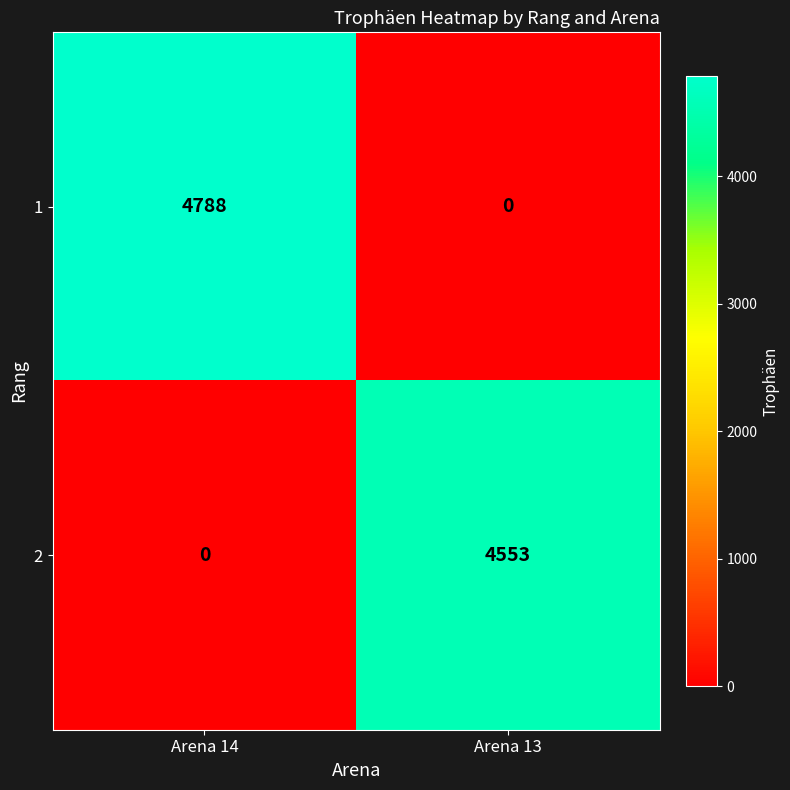

Rank the series by their average value, from lowest to highest.

2, 1